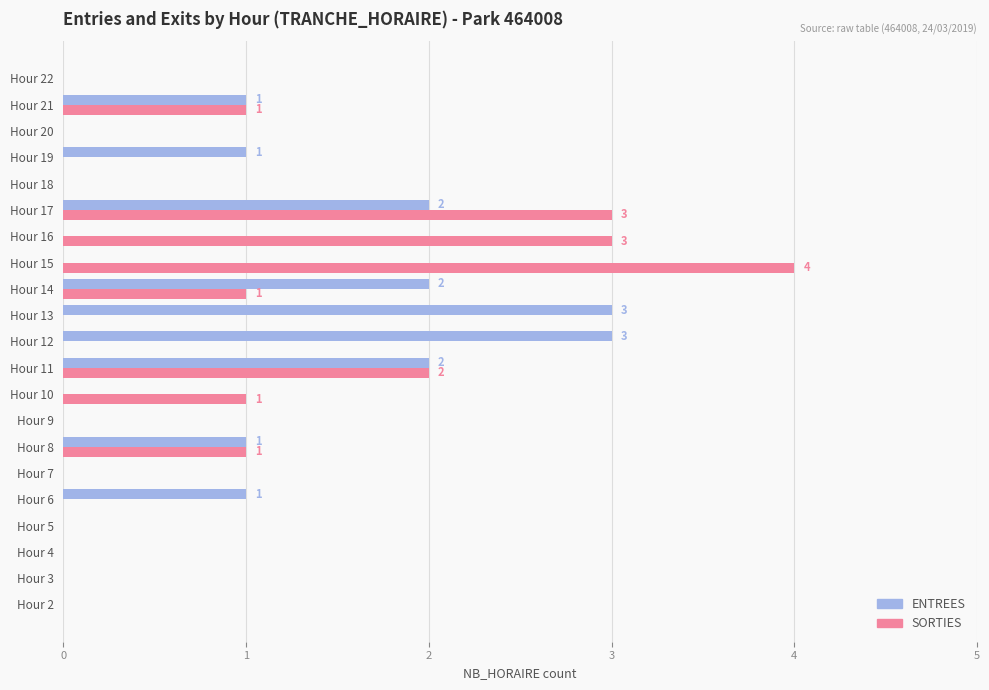

True or false: ENTREES has a value of 2 at Hour 3.

False